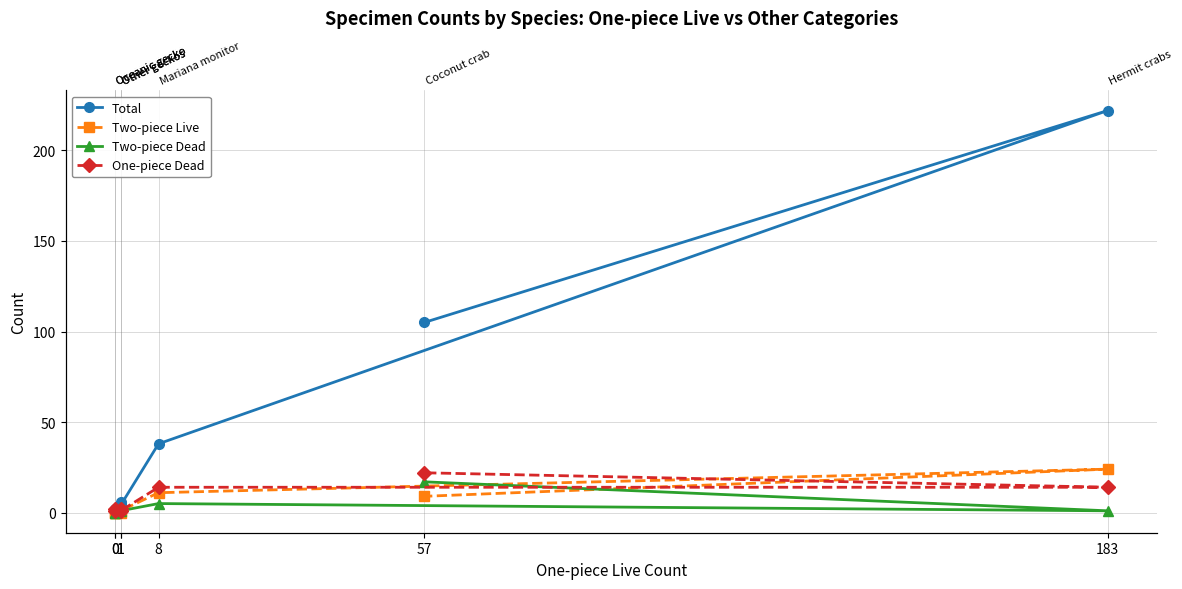

Rank the series by their maximum value, from lowest to highest.

Two-piece Dead, One-piece Dead, Two-piece Live, Total